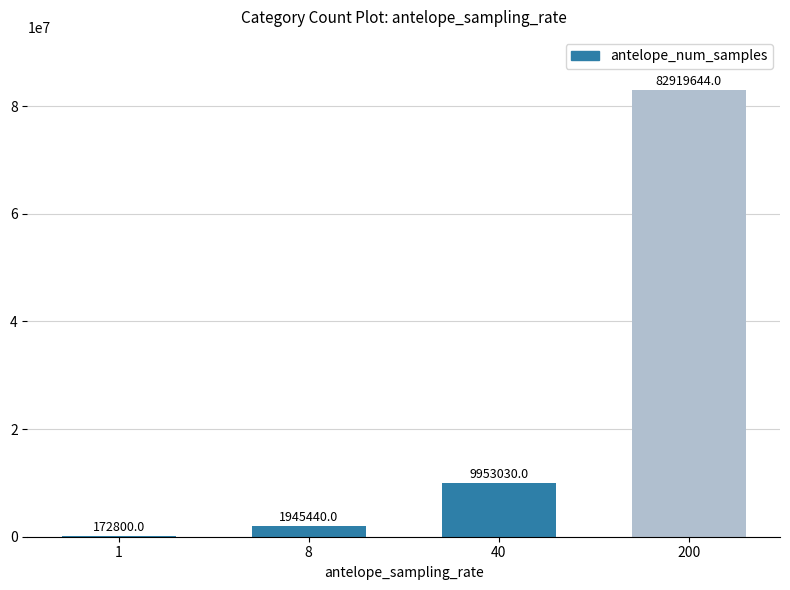

Where is the data nearest to the value 41546222?

40